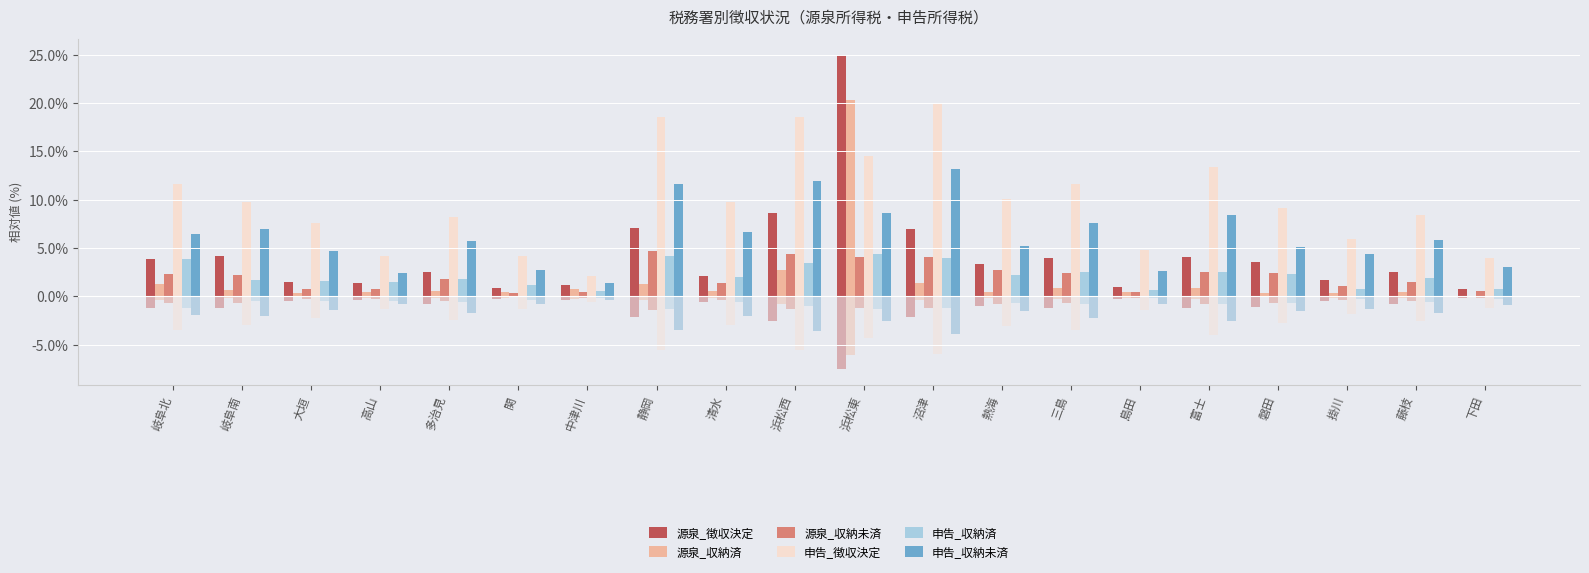

Which label corresponds to the smallest value in the chart?

下田